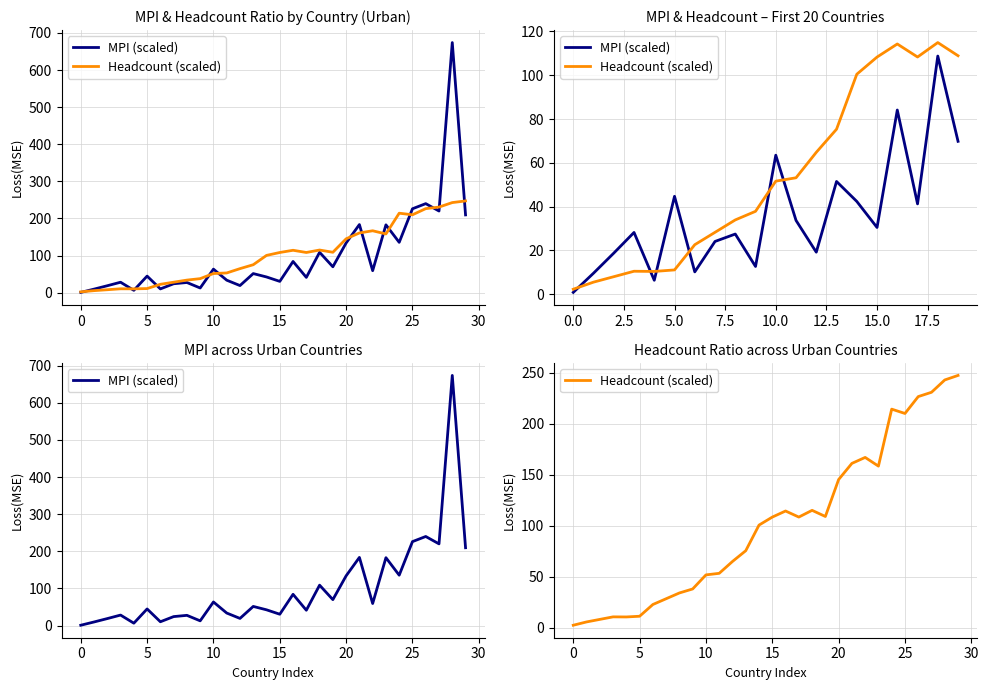

How many interior local peaks does the Headcount (scaled) series have?

5